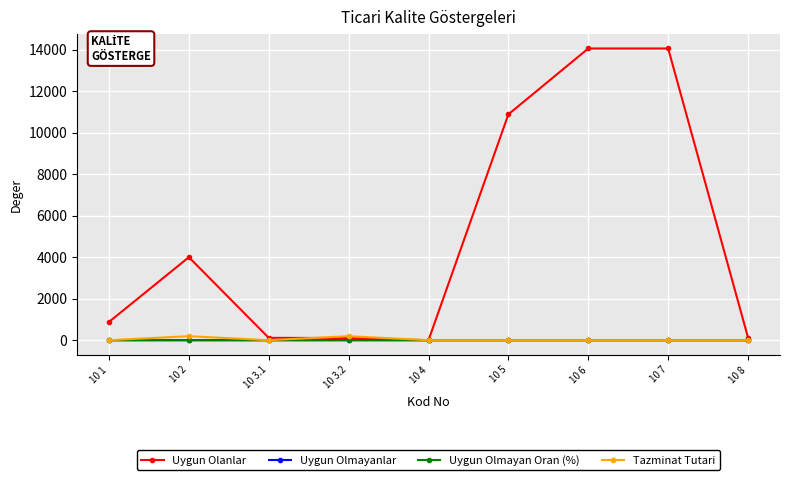

What is the sum of all Uygun Olmayan Oran (%) values?

1.0